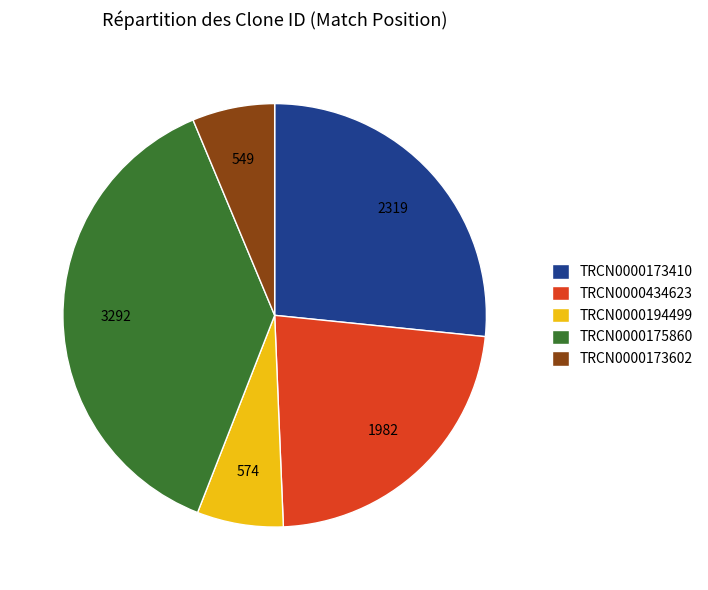

Approximately how many times larger is the value at TRCN0000194499 compared to TRCN0000173410?

0.2